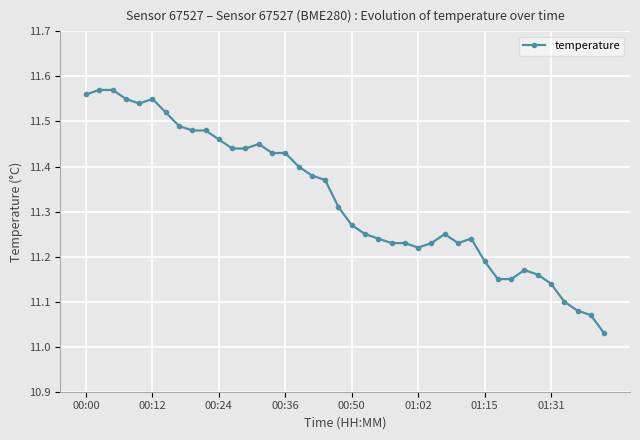

True or false: the data has more than 2 interior local peaks.

True